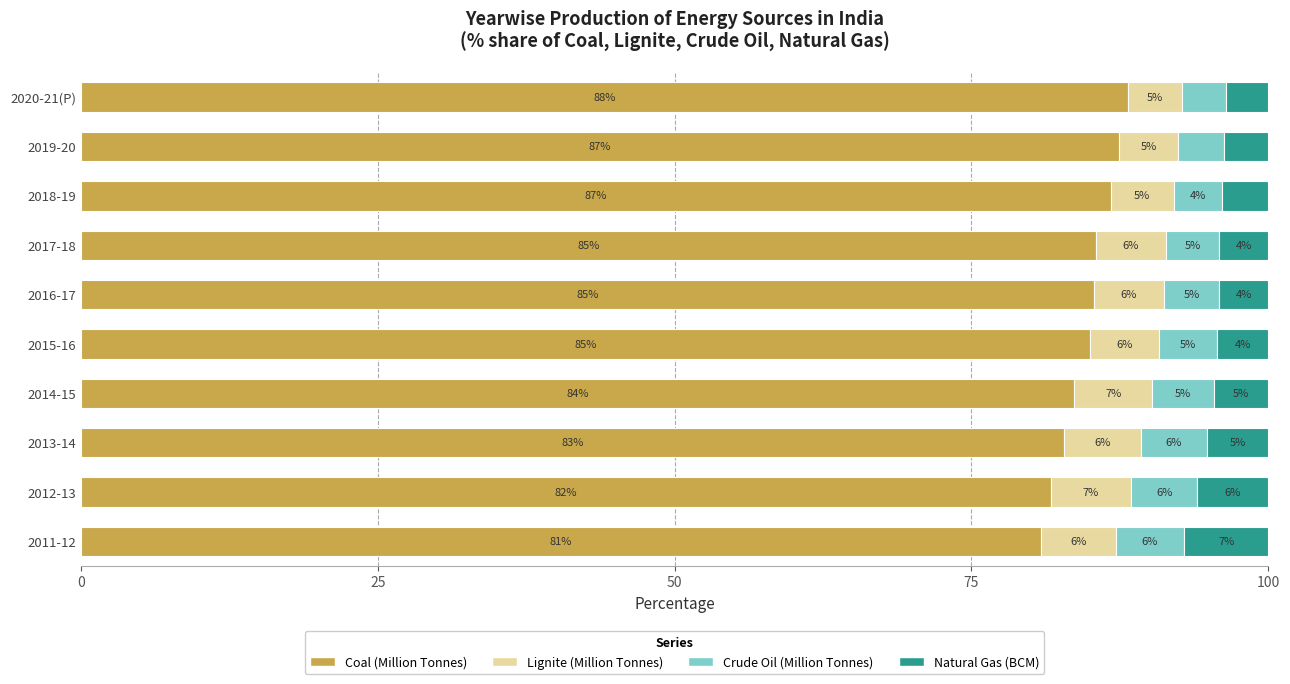

True or false: Coal (Million Tonnes) has a value of 21.9 at 2017-18.

False